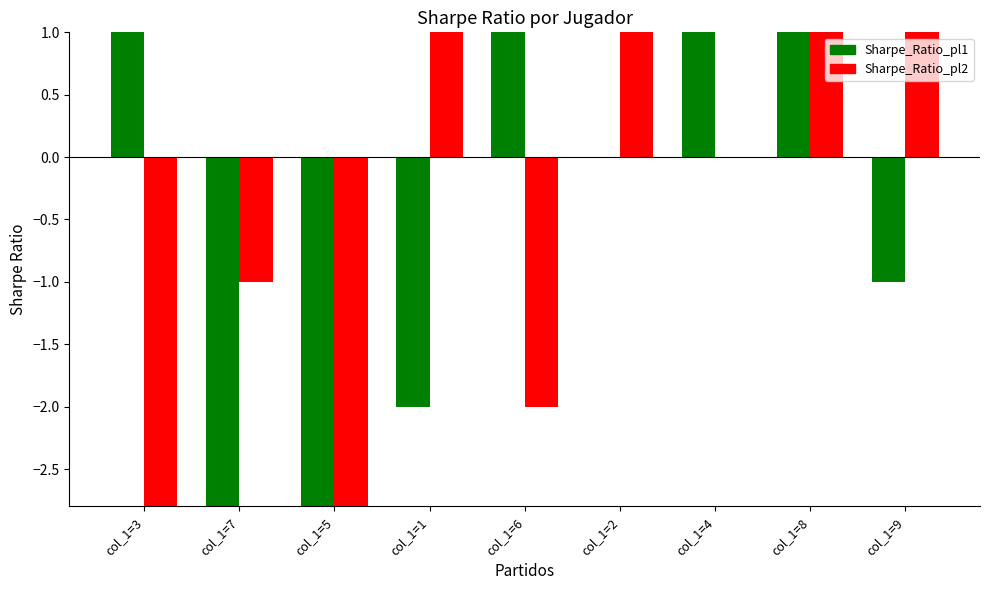

How many values in the col_9 series are below 0?

4